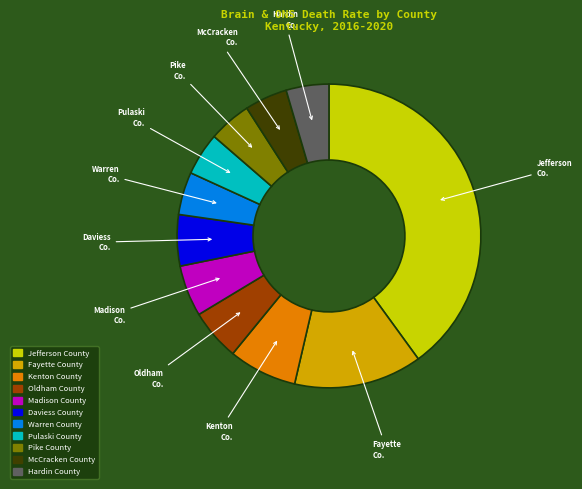

Between Pulaski County and Jefferson County, which is larger?

Jefferson County